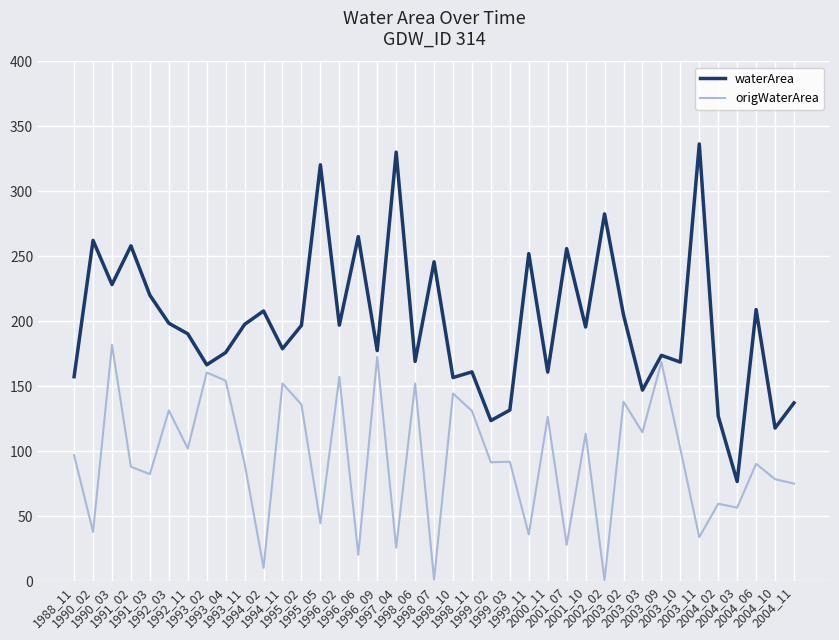

Rank the series by their maximum value, from lowest to highest.

origWaterArea, waterArea